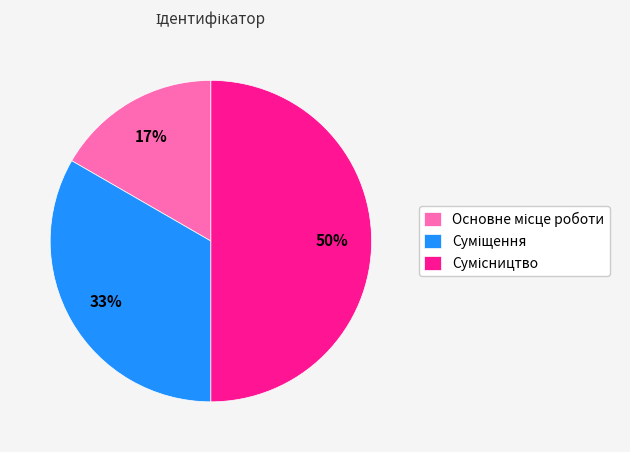

To the nearest percent, what is the average slice percentage?

33%